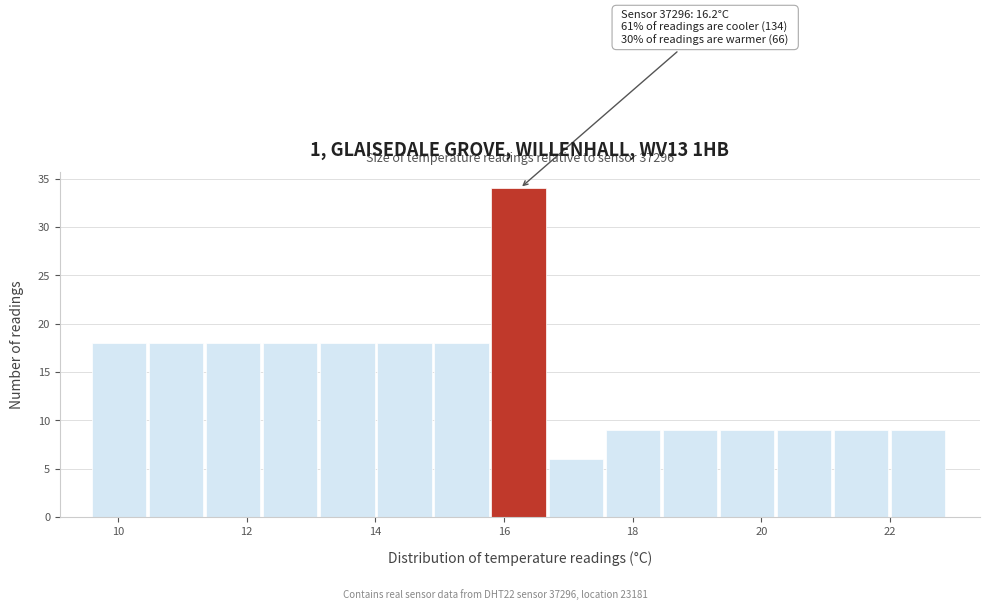

Which range on the x-axis has the tallest bar?

15.8 to 16.6